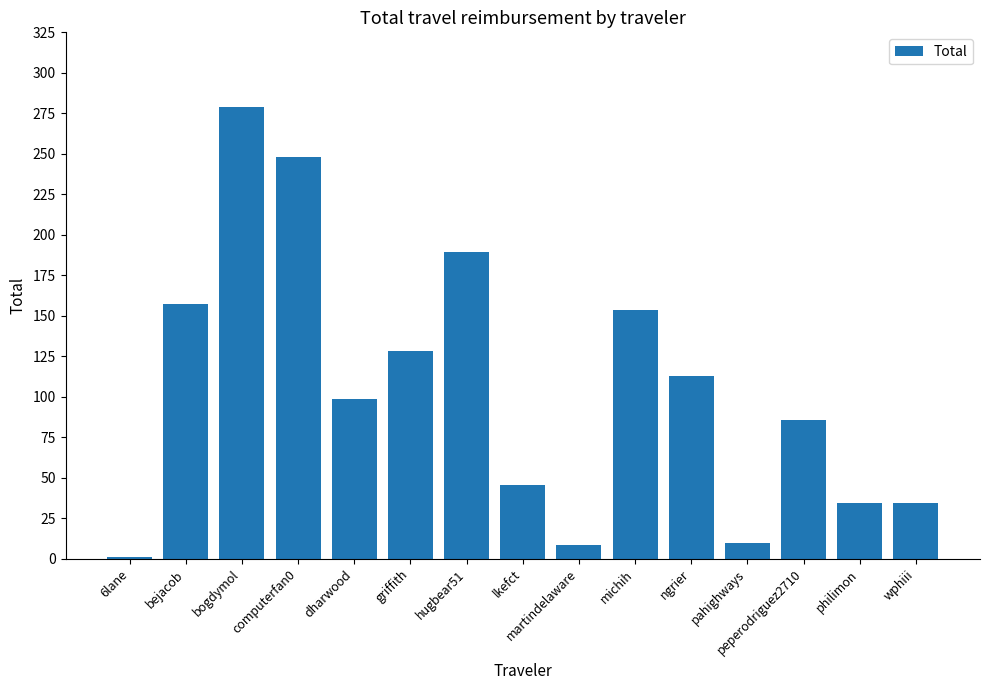

What is the label of the 4th bar from the right?

pahighways